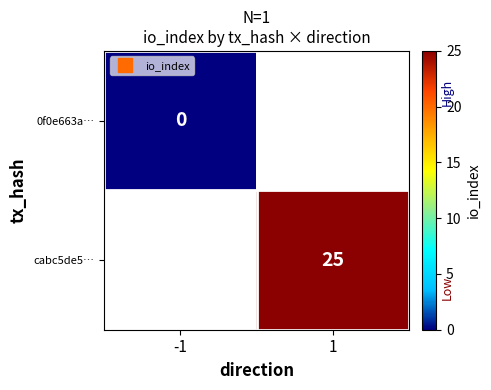

At which label does 0f0e663a… reach its minimum?

-1